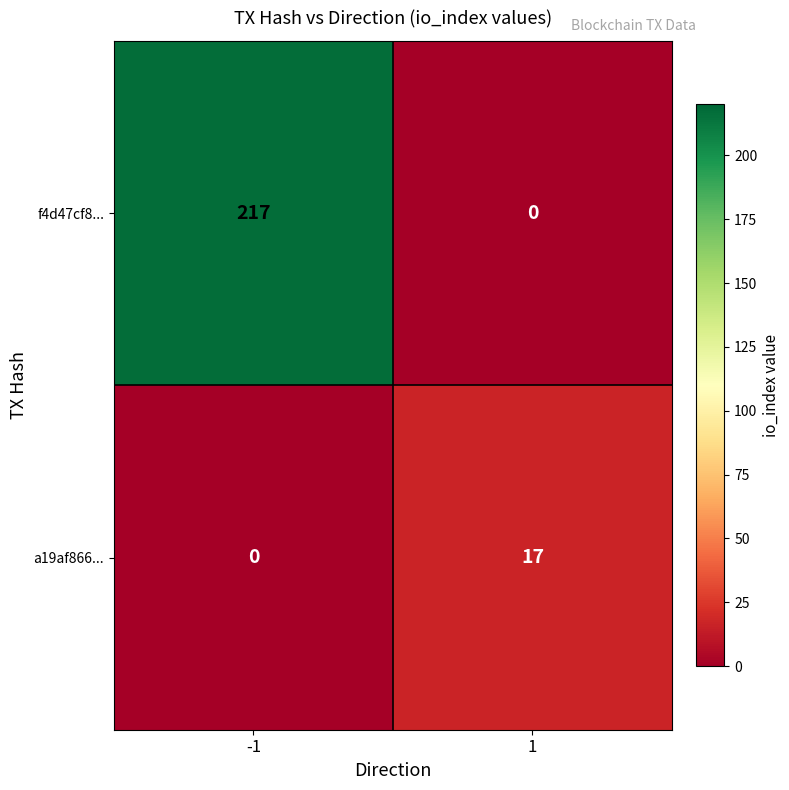

Rank the series by their average value, from lowest to highest.

a19af866..., f4d47cf8...